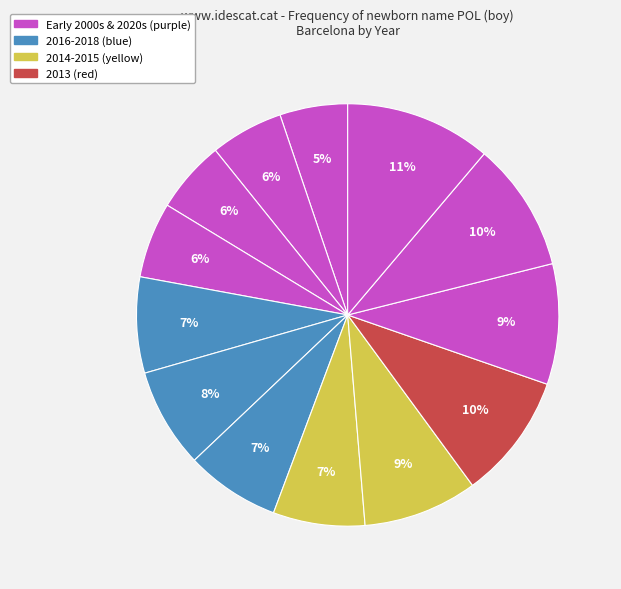

How many slices are in this pie chart?

13